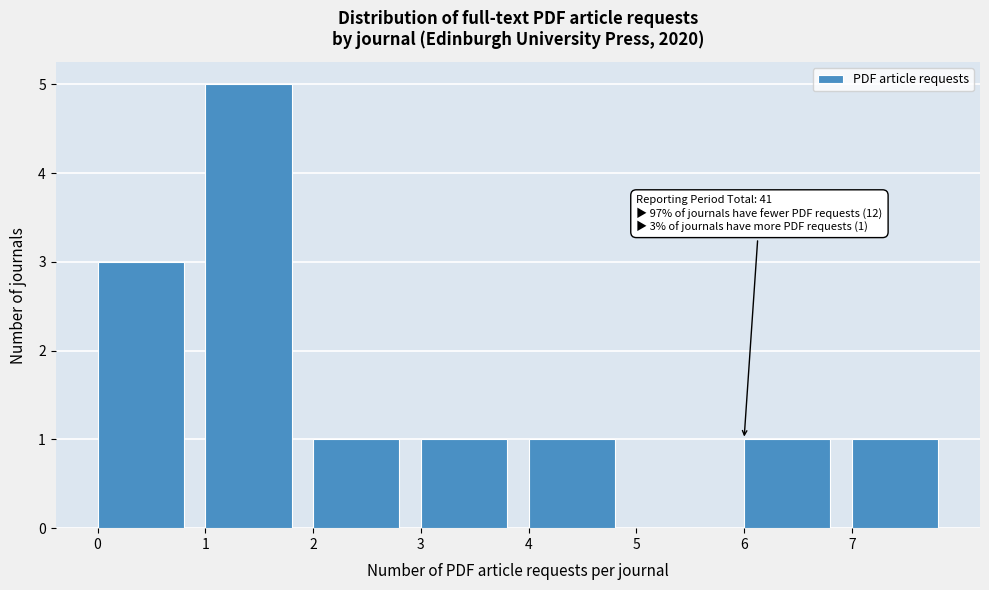

Which range on the x-axis has the tallest bar?

1 to 2